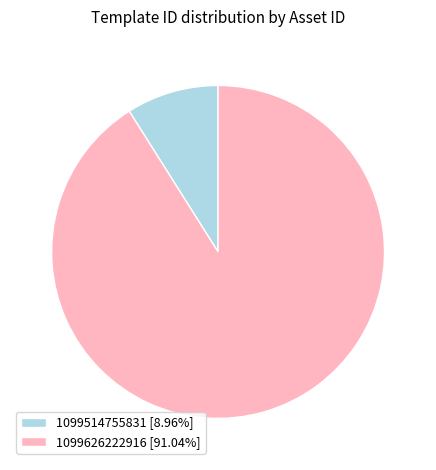

Rank the categories by value from highest to lowest.

1099626222916, 1099514755831